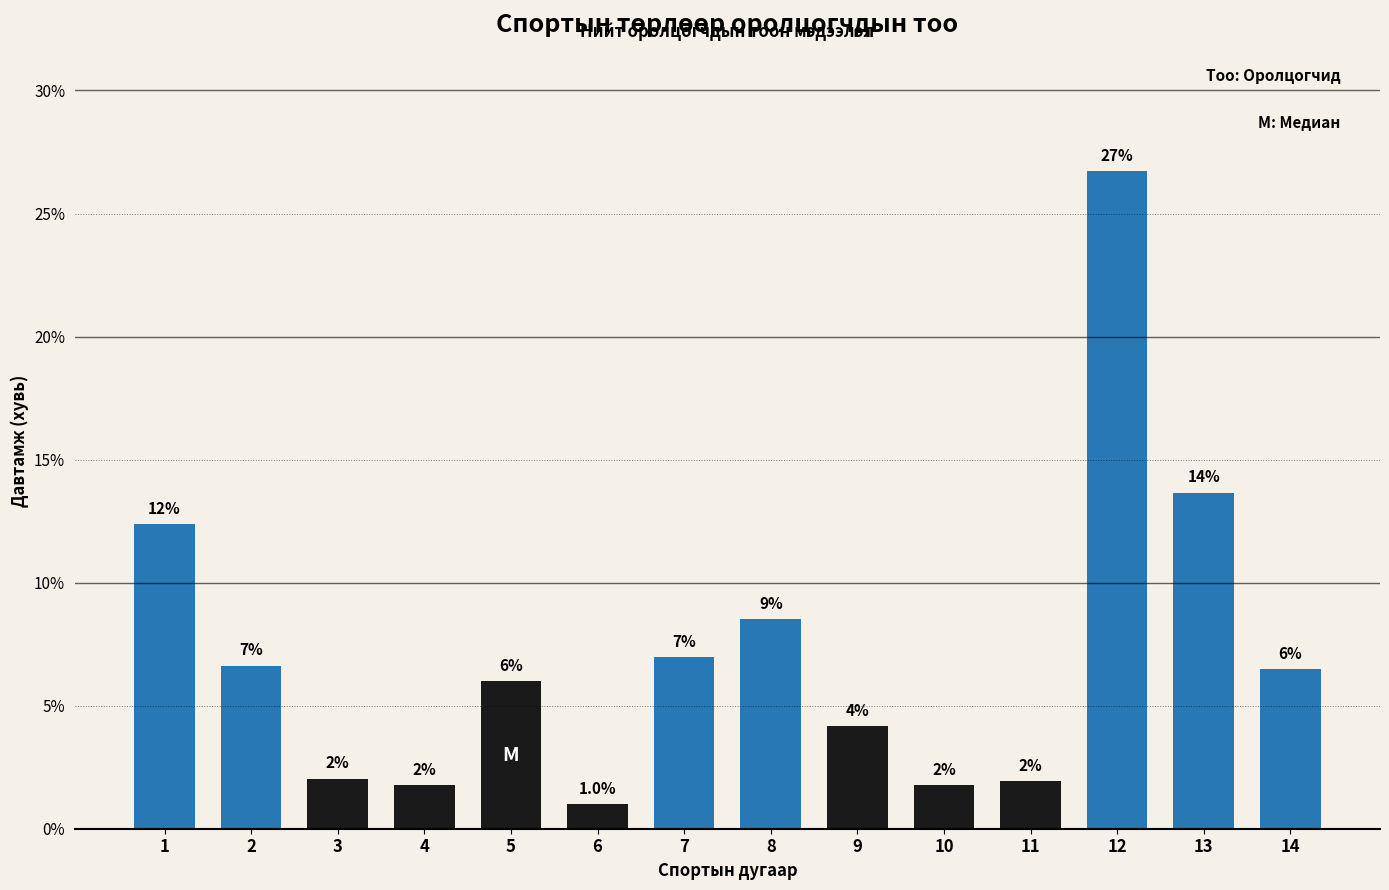

What is the approximate value at 8?

8.5